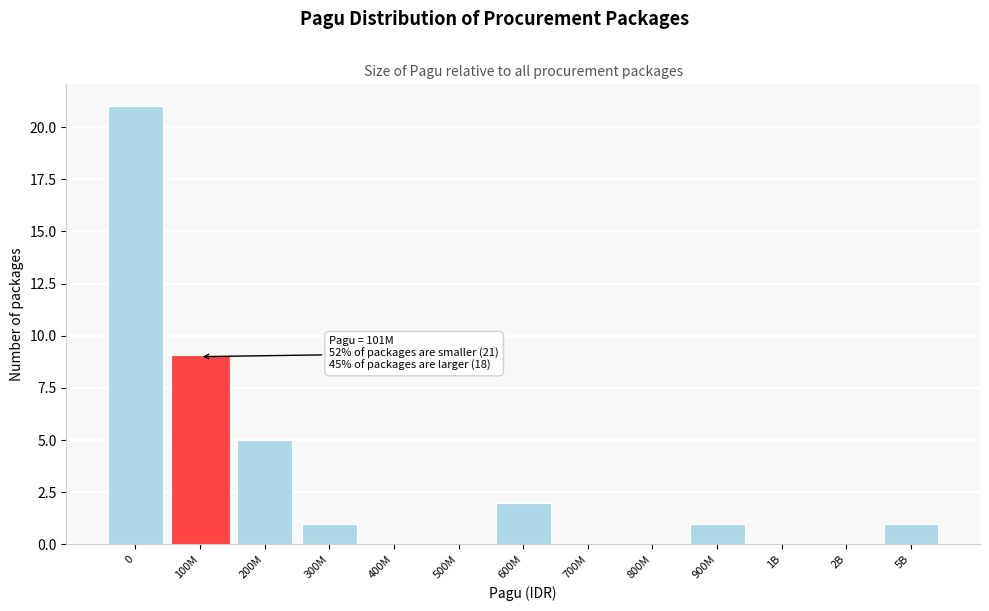

Reading left to right, extract all data points from this chart.

0=21	100M=9	200M=5	300M=1	400M=0	500M=0	600M=2	700M=0	800M=0	900M=1	1B=0	2B=0	5B=1